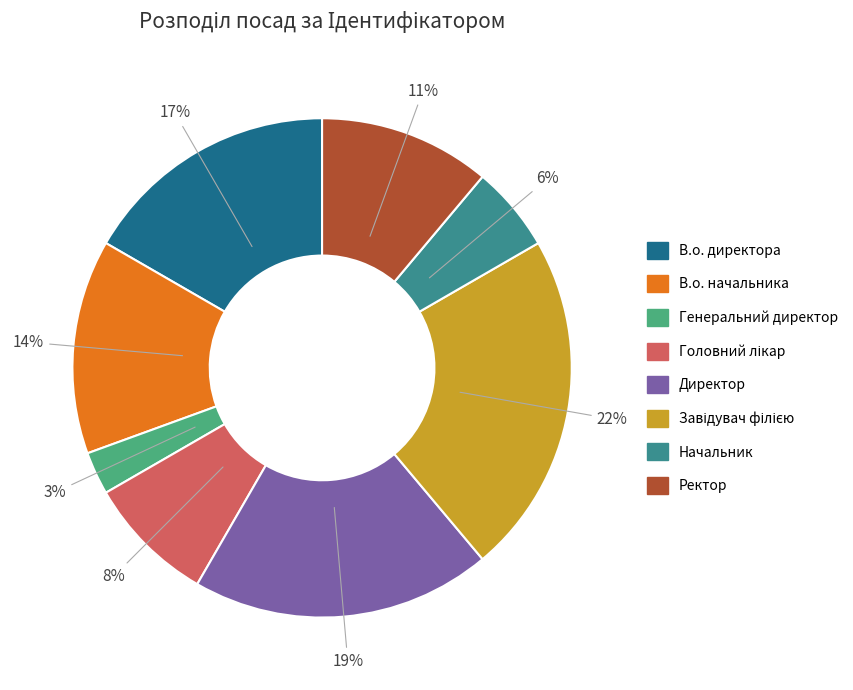

To the nearest percent, what percentage of the pie is В.о. директора?

17%